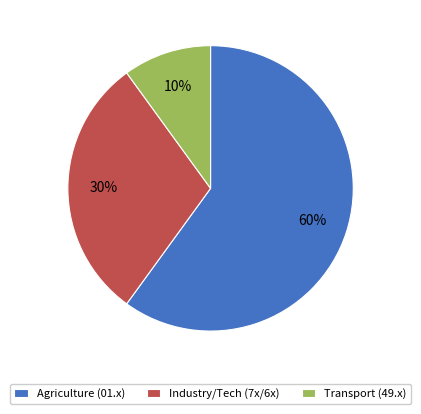

Count the number of slices in the pie.

3